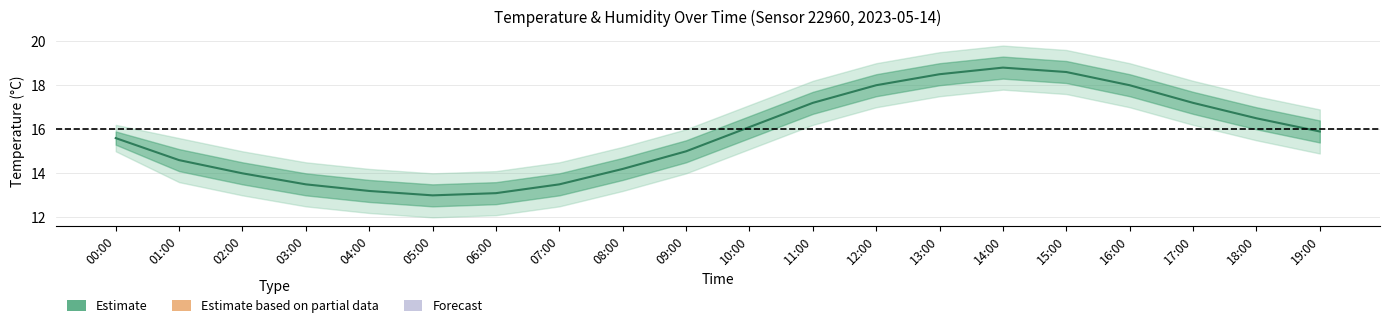

Which has a higher value, 10:00 or 00:00?

10:00